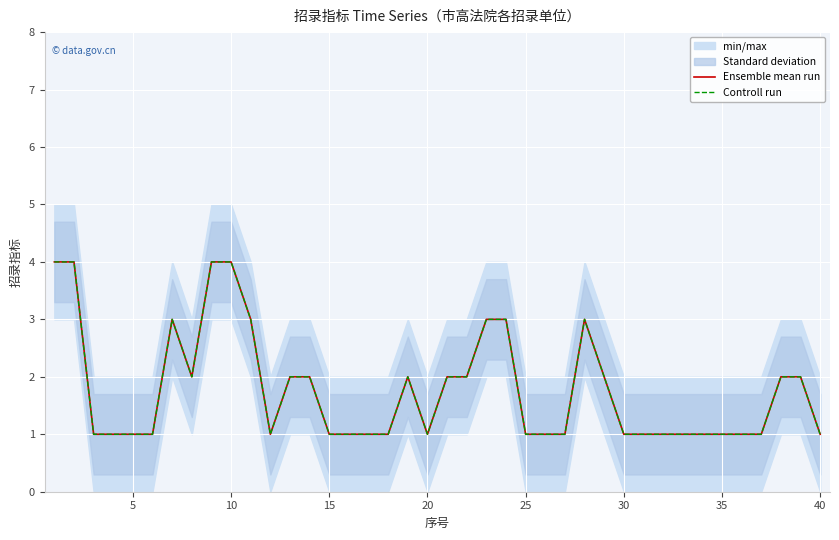

How many series are shown in this chart?

2